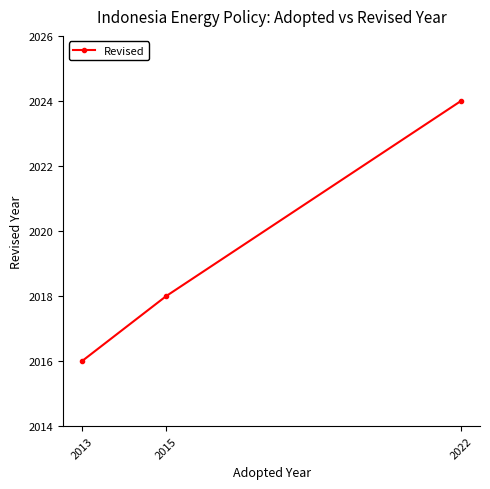

List the labels in order of value, smallest first.

2013, 2015, 2022